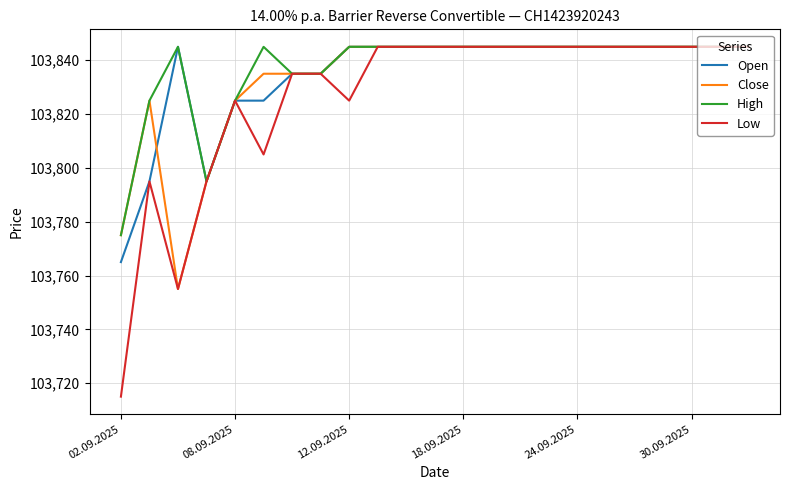

What is the sum of all High values?

2388255